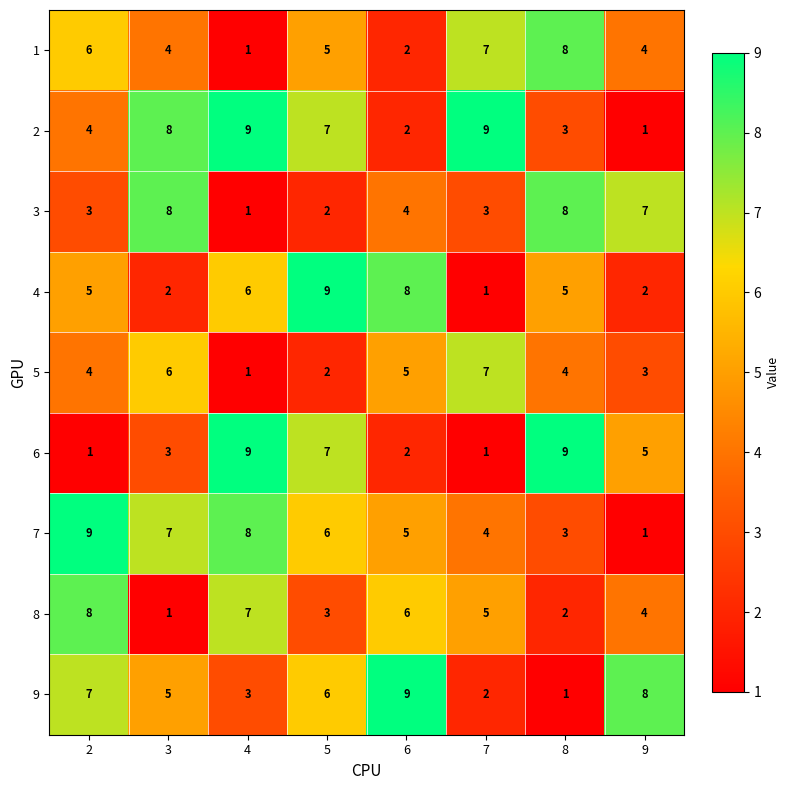

What value does the 2 series have at 7?

9